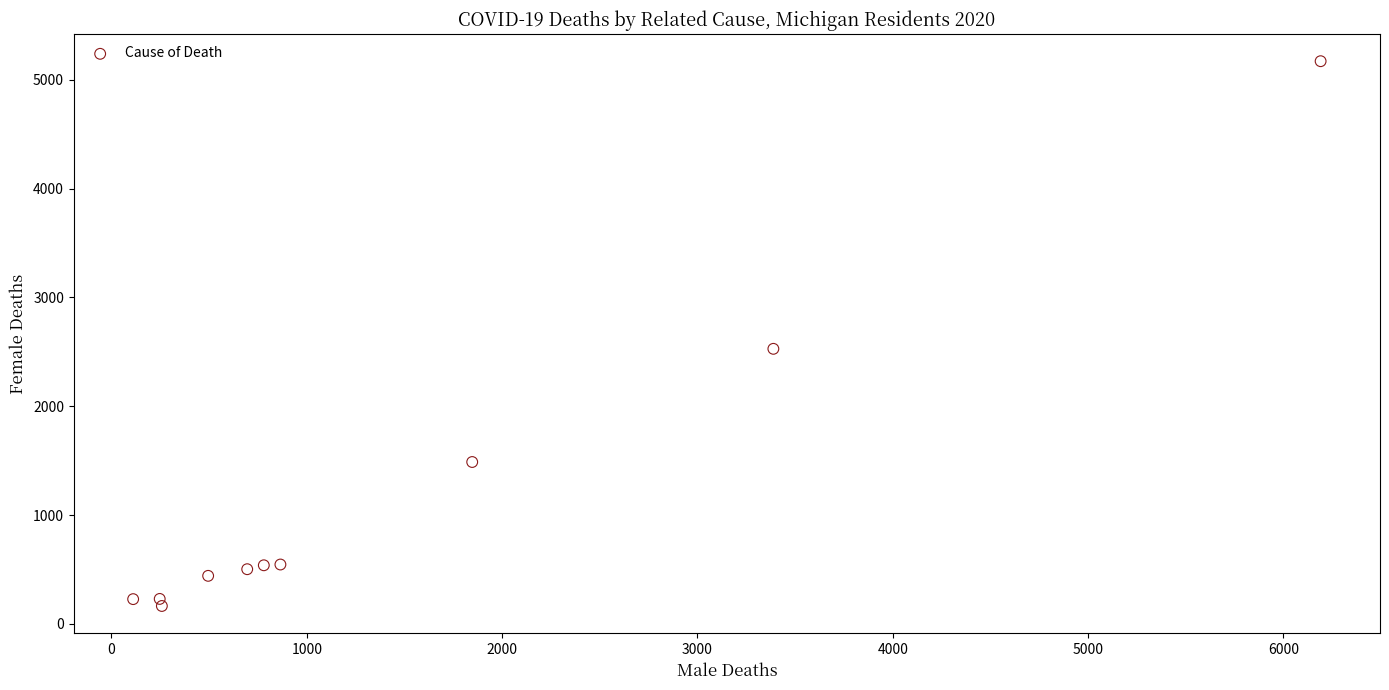

What Y value in the scatter plot is closest to 2668?

2528